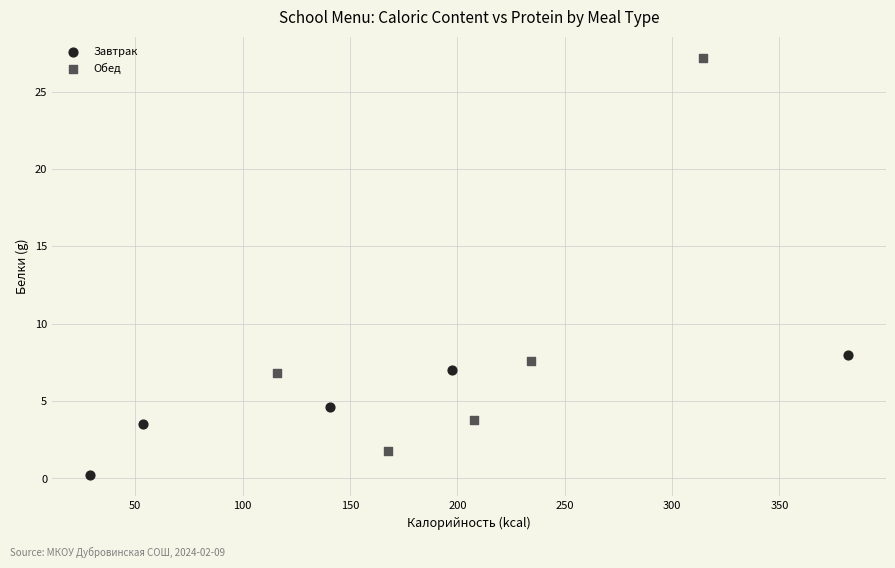

Which series reaches the minimum Y coordinate?

Завтрак